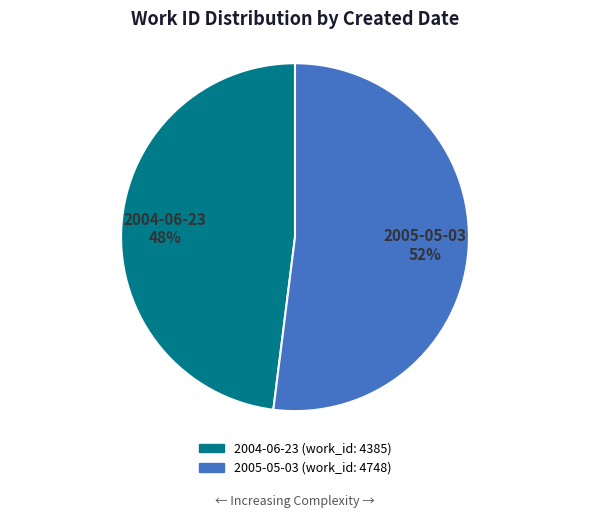

To the nearest percent, what is the difference between the 2004-06-23 and 2005-05-03 slice percentages?

4%